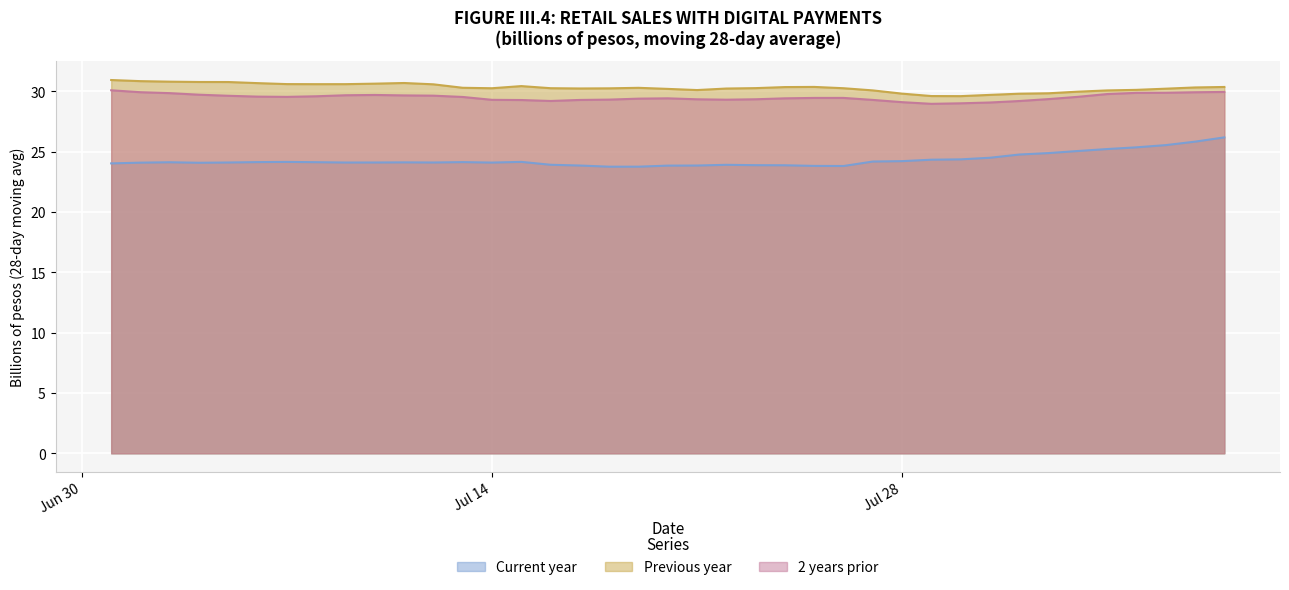

Reading left to right, transcribe all the data shown in this chart.

Current year: 24.0	24.1	24.1	24.1	24.1	24.1	24.1	24.1	24.1	24.1	24.1	24.1	24.1	24.1	24.2	23.9	23.8	23.8	23.8	23.8	23.8	23.9	23.9	23.9	23.8	23.8	24.2	24.2	24.3	24.4	24.5	24.8	24.9	25.1	25.2	25.4	25.5	25.8	26.2
Previous year: 30.9	30.8	30.8	30.8	30.8	30.7	30.6	30.6	30.6	30.6	30.7	30.6	30.3	30.3	30.4	30.3	30.2	30.2	30.3	30.2	30.1	30.2	30.3	30.4	30.4	30.3	30.1	29.8	29.6	29.6	29.7	29.8	29.8	30.0	30.1	30.1	30.2	30.3	30.4
2 years prior: 30.1	29.9	29.8	29.7	29.6	29.6	29.5	29.6	29.7	29.7	29.7	29.6	29.5	29.3	29.3	29.2	29.3	29.3	29.4	29.4	29.3	29.3	29.3	29.4	29.5	29.5	29.3	29.1	29.0	29.0	29.1	29.2	29.4	29.5	29.8	29.9	29.9	29.9	29.9